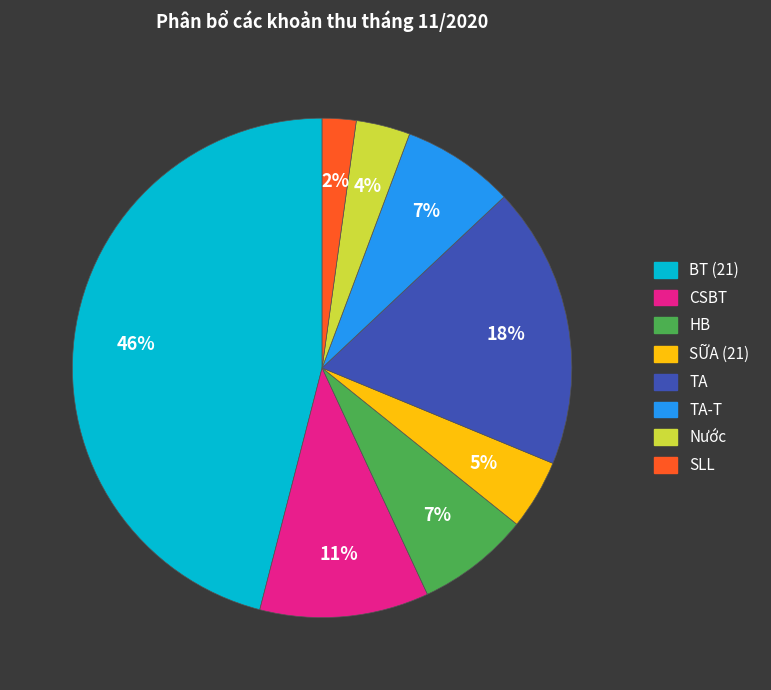

To the nearest percent, what is the average slice percentage?

12%